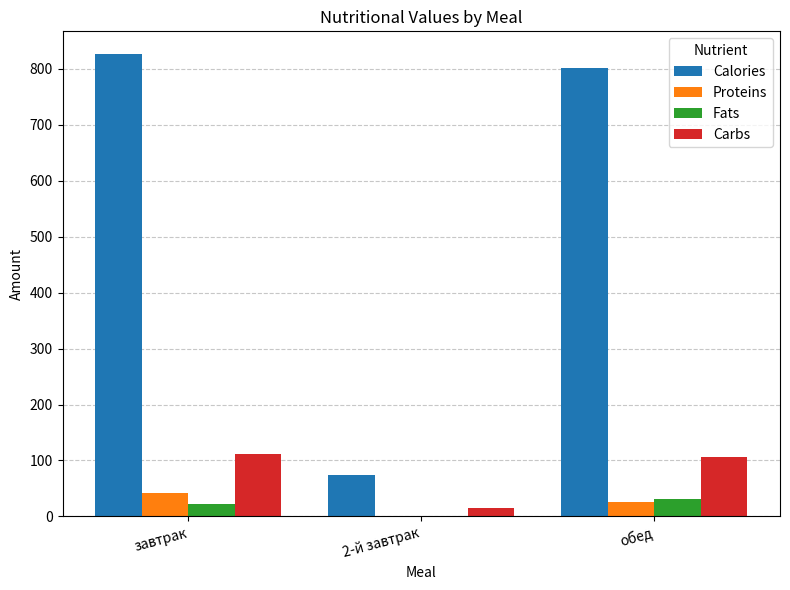

Which series has the largest range (max minus min)?

Calories